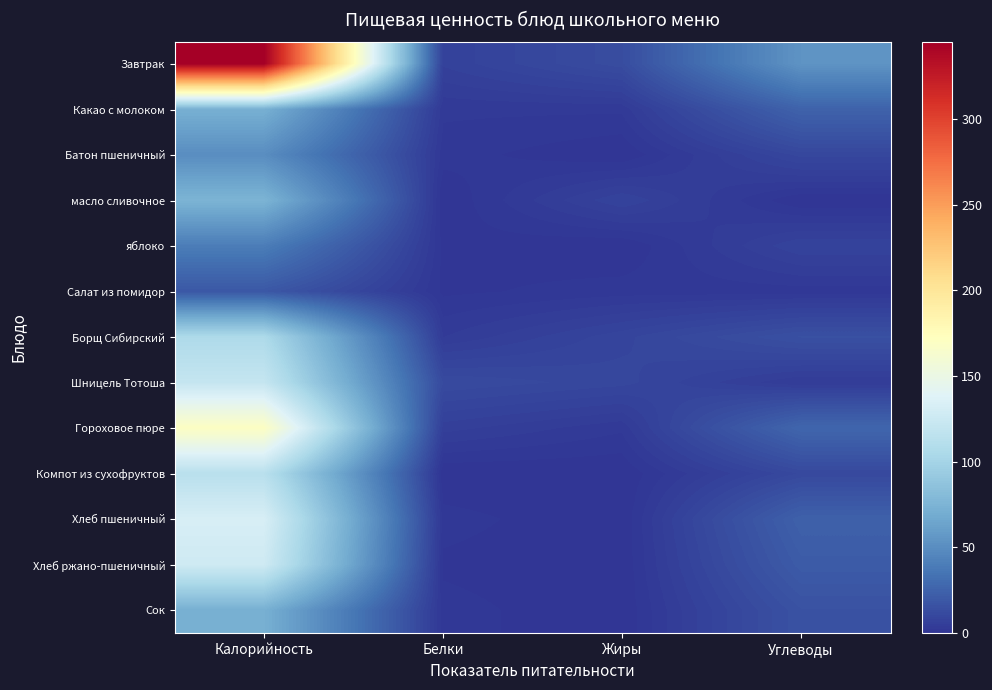

Which series has the largest total across all categories?

Завтрак